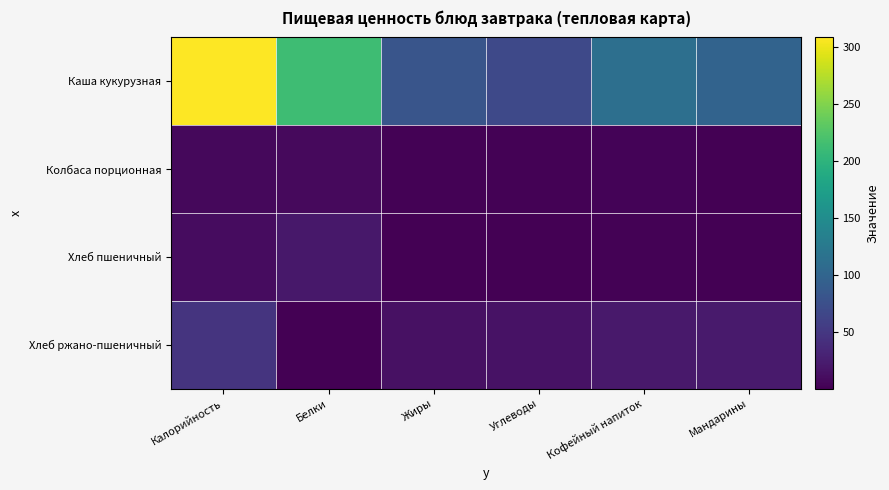

Rank the series by their maximum value, from highest to lowest.

Каша кукурузная, Хлеб ржано-пшеничный, Хлеб пшеничный, Колбаса порционная